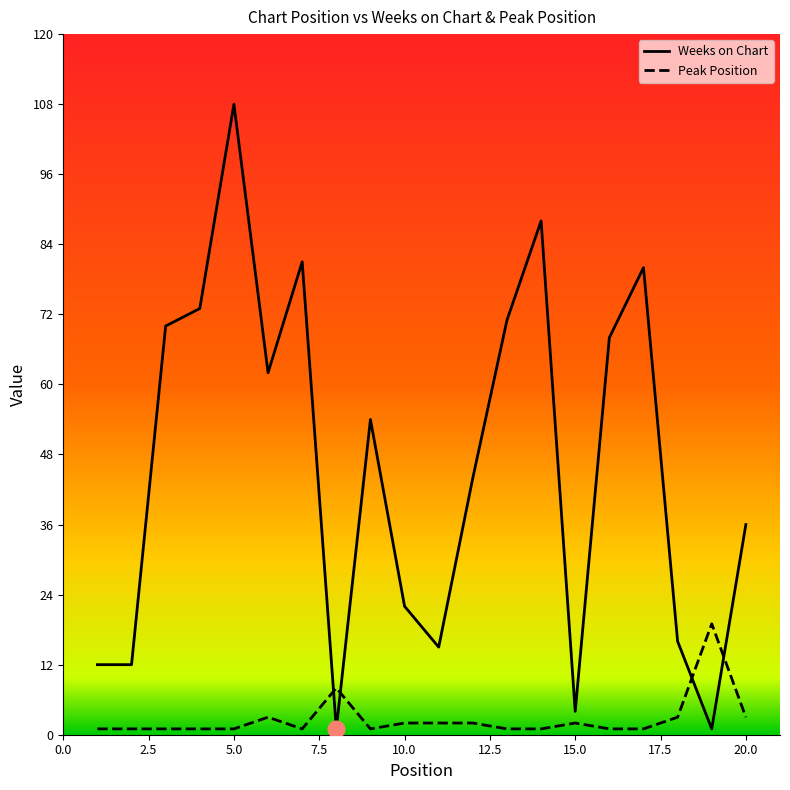

List the series in order of their overall mean, lowest first.

Peak Position, Weeks on Chart